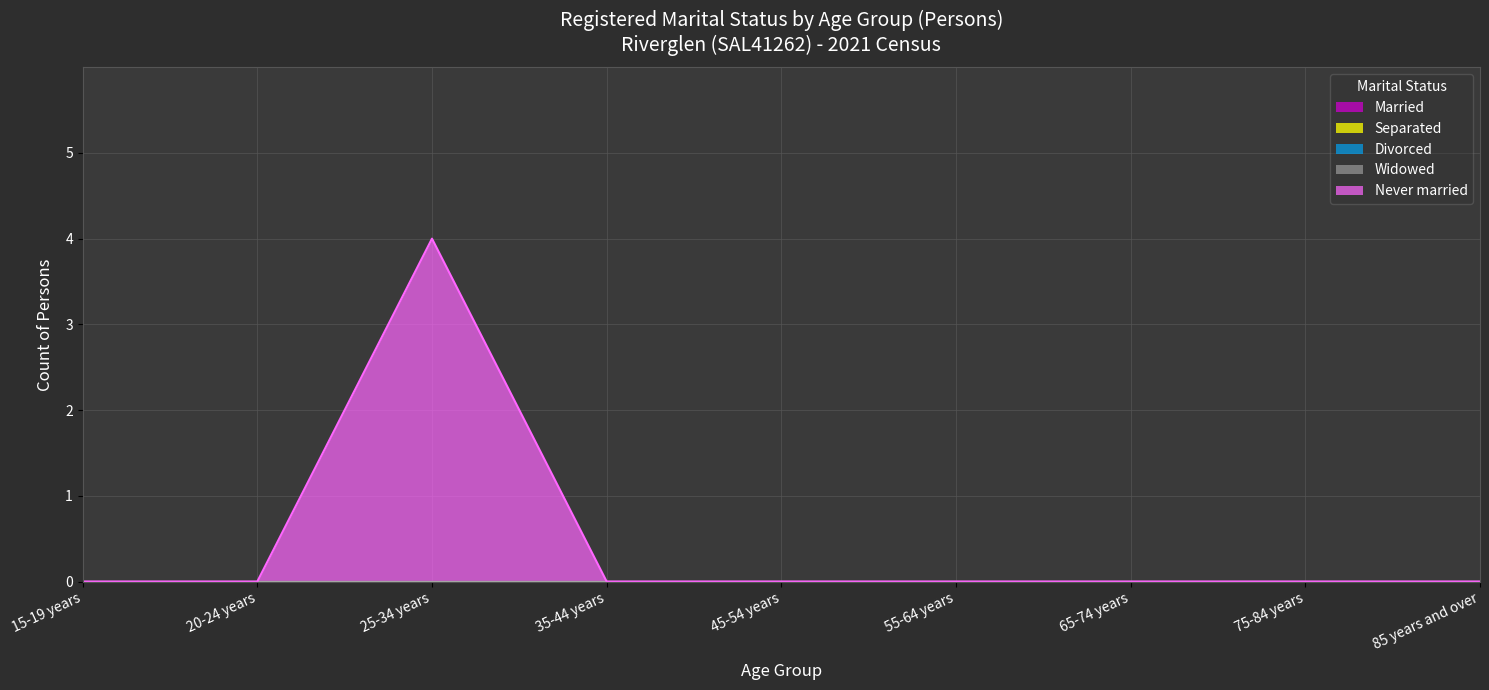

At 55-64 years, list the series in order from largest to smallest.

Married, Separated, Divorced, Widowed, Never married